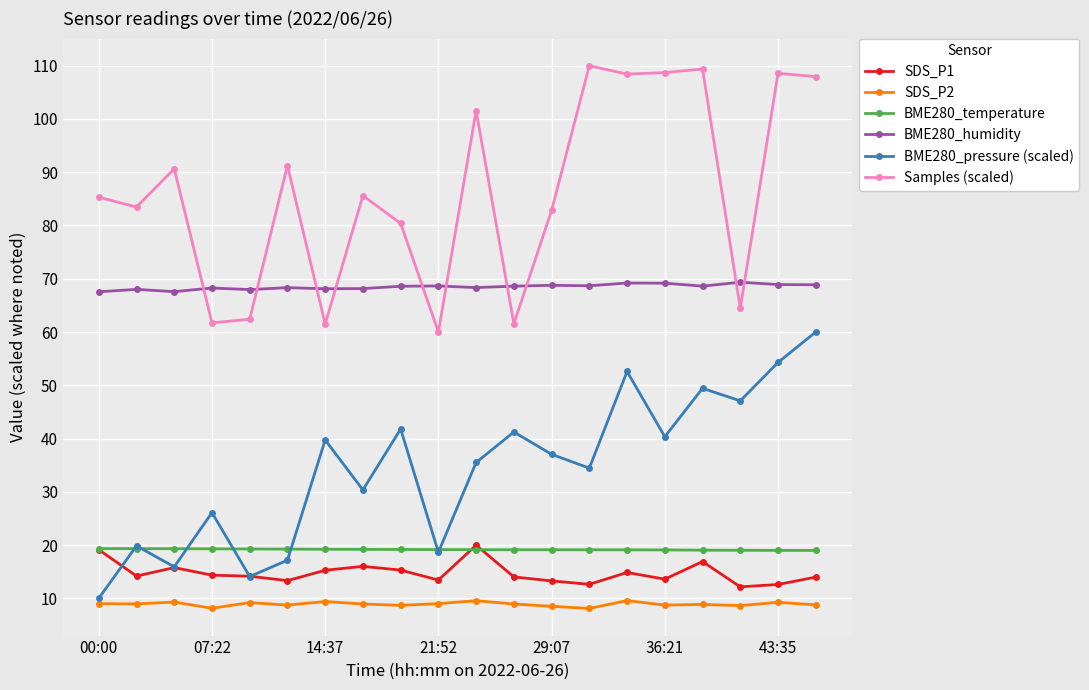

Which series has the largest total across all categories?

Samples (scaled)